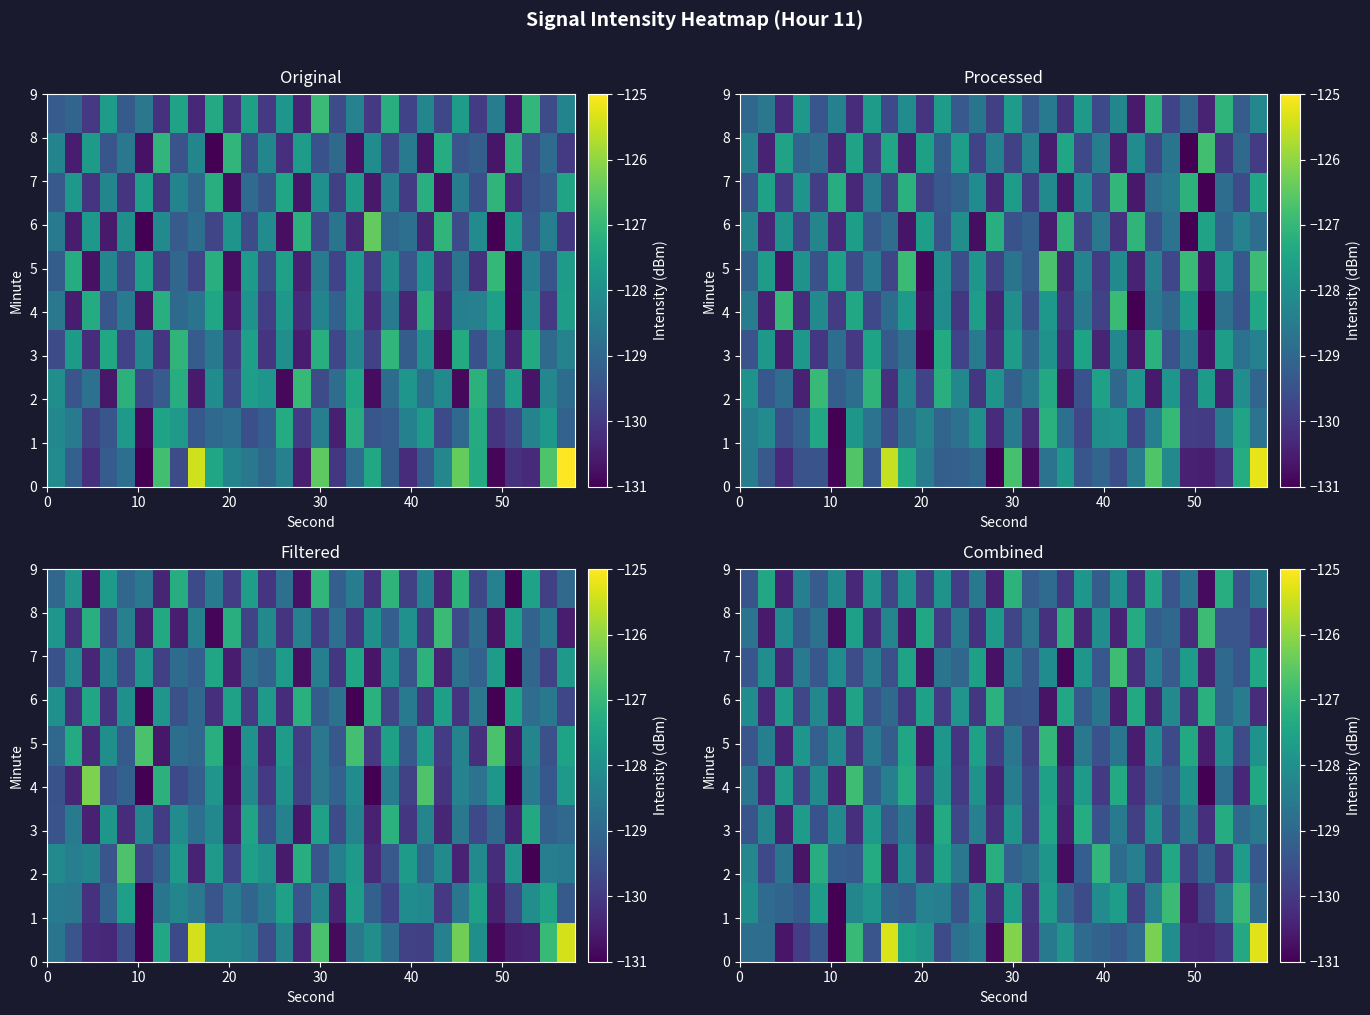

True or false: row_4 has a value of -189.6 at 22.

False